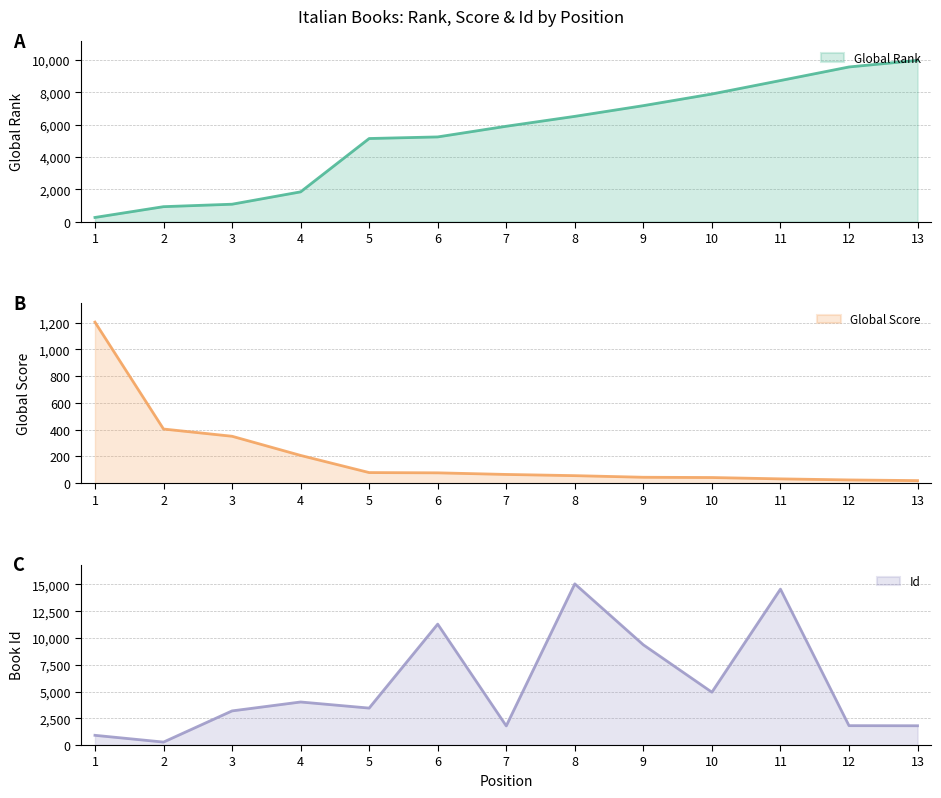

What is the value of the Id line point at the 7th from the left?

1787